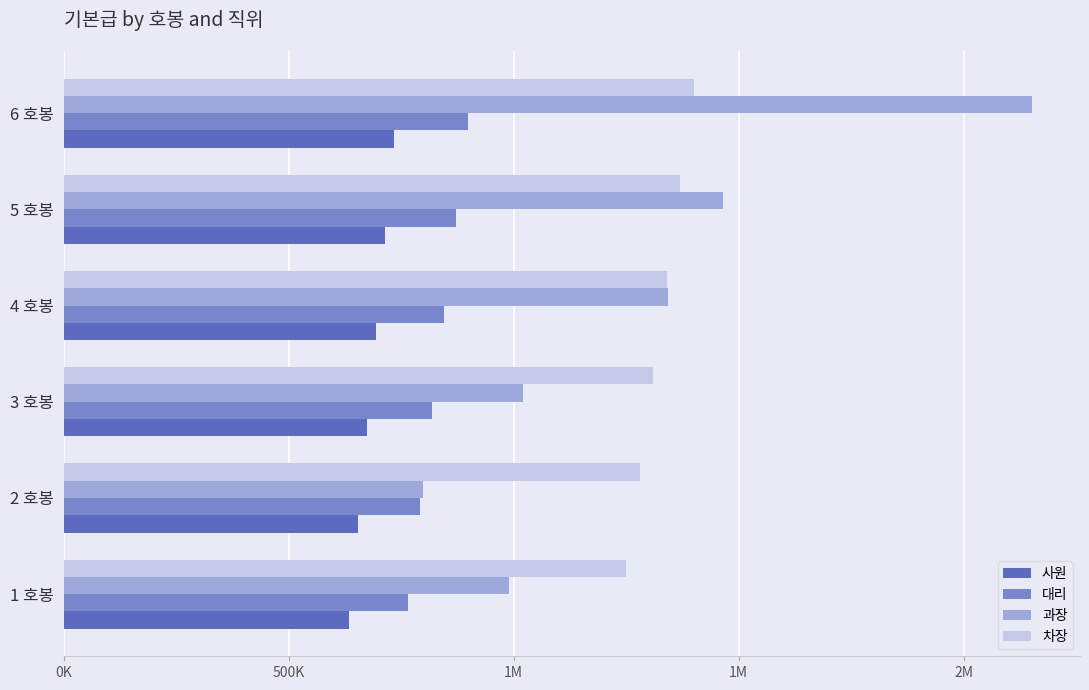

What are all the series names shown in the legend?

사원, 대리, 과장, 차장